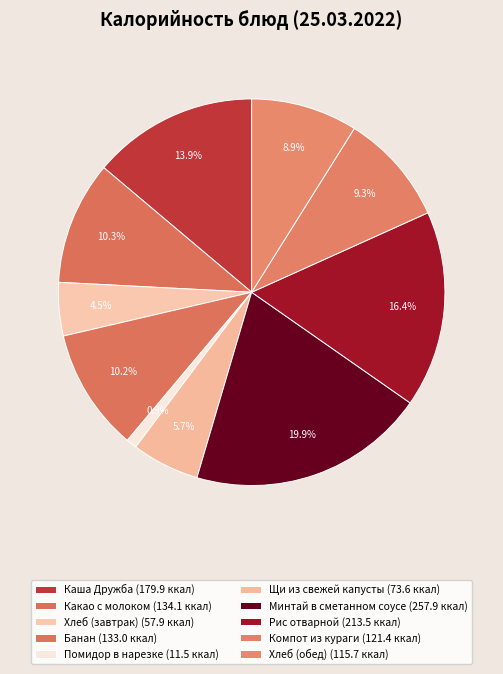

Does Какао с молоком account for over 50% of the chart?

No